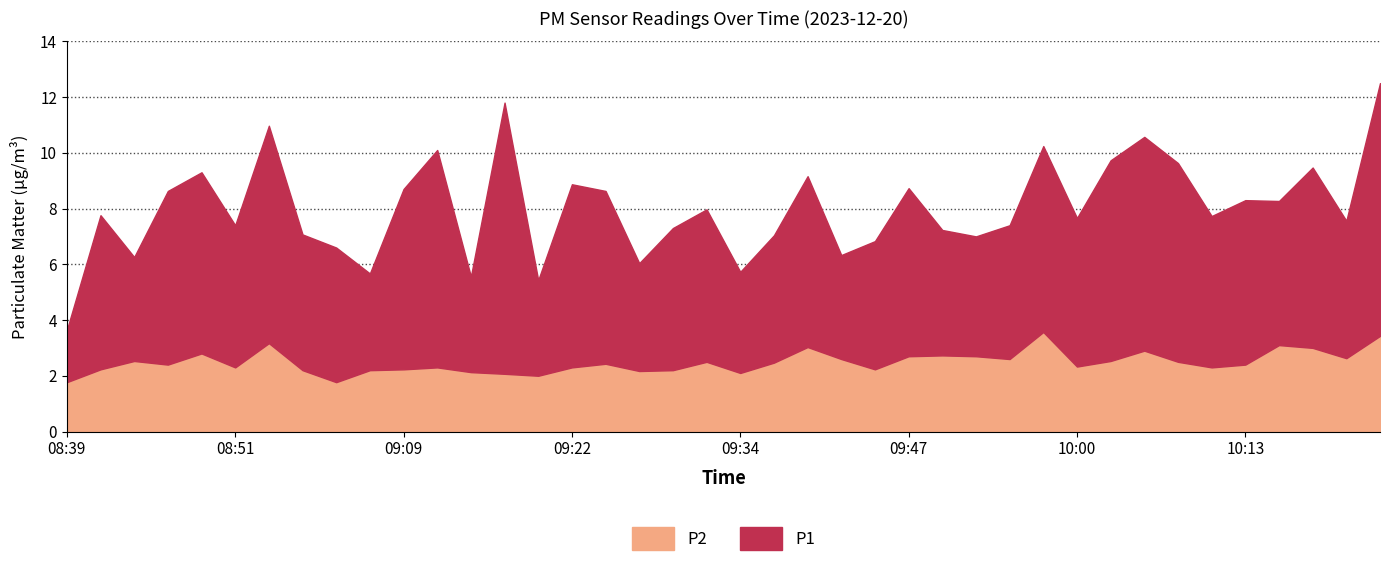

What is the difference between the second highest and minimum values in the P2 series?

1.7